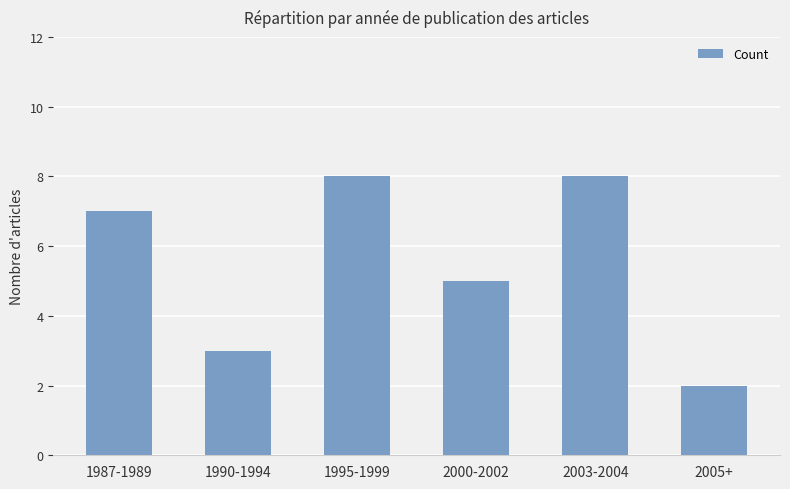

The value at 2005+ is 2. True or false?

True